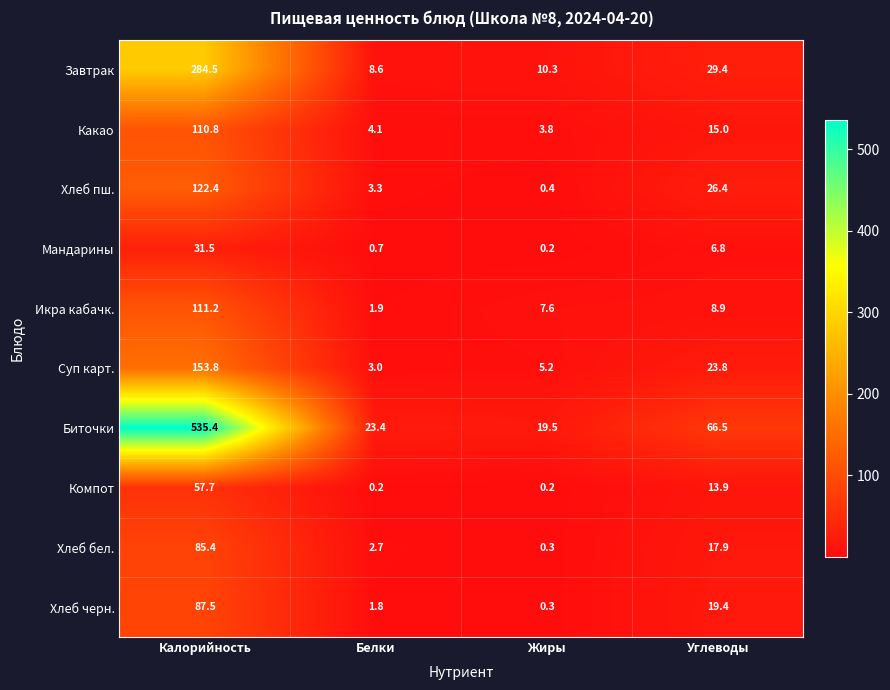

Between Белки and Жиры, which series saw the biggest shift?

Икра кабачк.